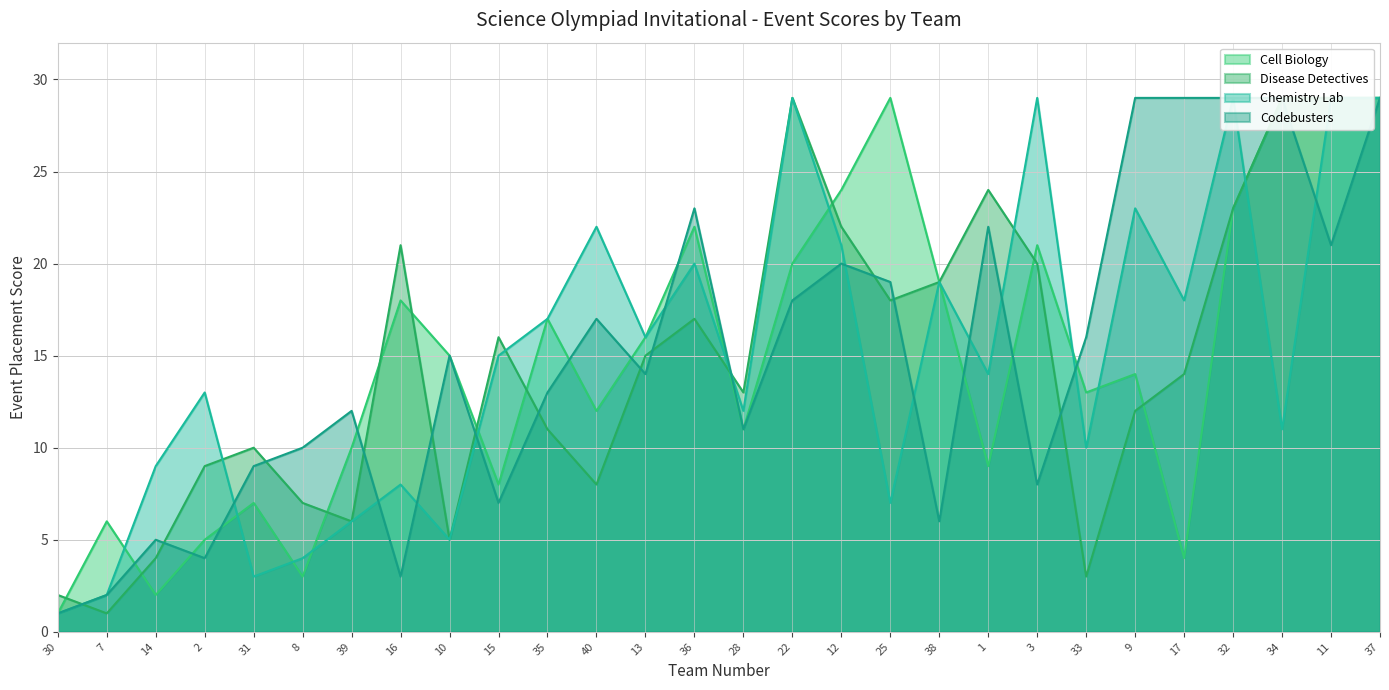

Reading left to right, transcribe all the data shown in this chart.

Cell Biology: 1	6	2	5	7	3	10	18	15	8	17	12	16	22	11	20	24	29	19	9	21	13	14	4	23	29	29	29
Disease Detectives: 2	1	4	9	10	7	6	21	5	16	11	8	15	17	13	29	22	18	19	24	20	3	12	14	23	29	29	29
Chemistry Lab: 1	2	9	13	3	4	6	8	5	15	17	22	16	20	12	29	21	7	19	14	29	10	23	18	29	11	29	29
Codebusters: 1	2	5	4	9	10	12	3	15	7	13	17	14	23	11	18	20	19	6	22	8	16	29	29	29	29	21	29